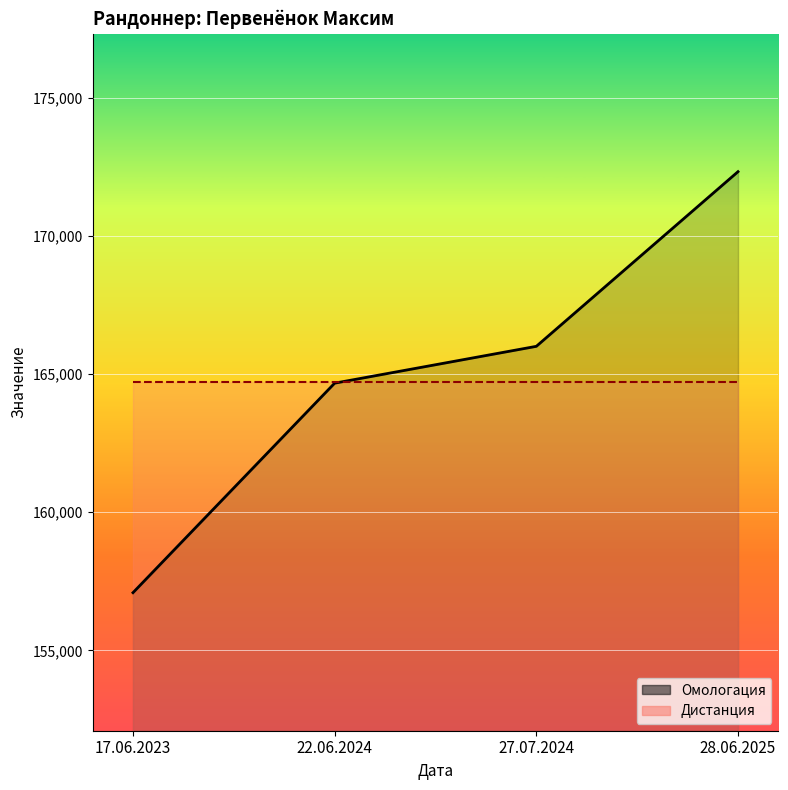

What is the smallest value displayed?

157087